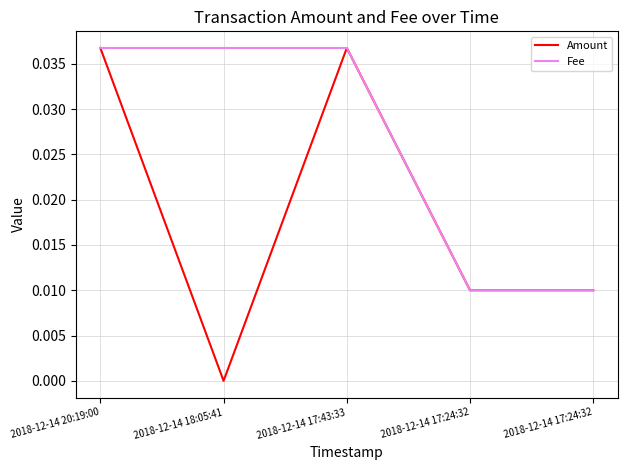

The value of Amount at 2018-12-14 18:05:41 is 0.0. True or false?

True